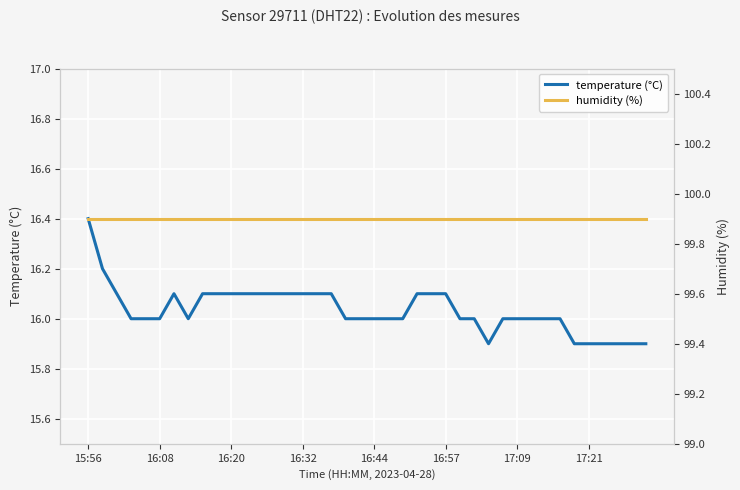

What is the smallest value displayed?

15.9